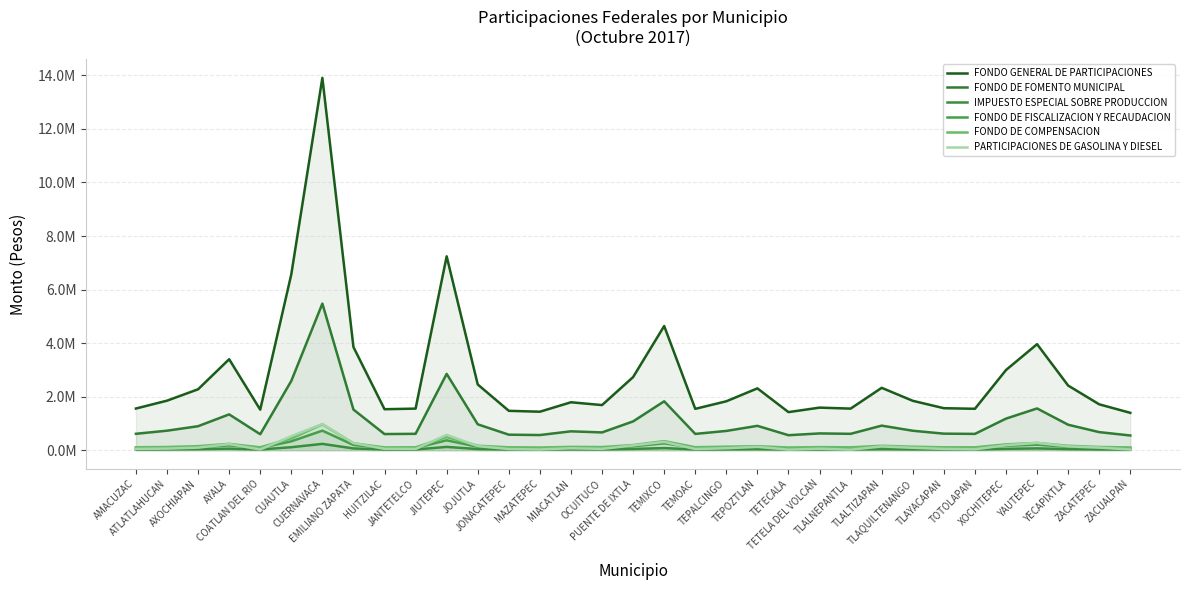

At which label does FONDO DE FOMENTO MUNICIPAL first exceed 719275?

ATLATLAHUCAN